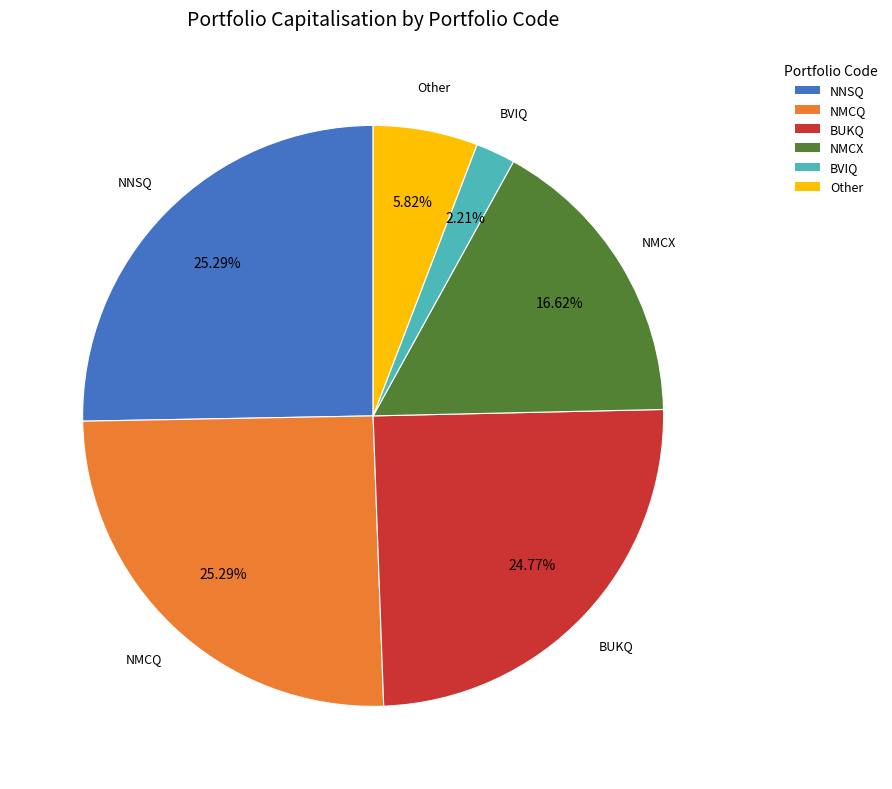

Which has a higher value, BVIQ or Other?

Other